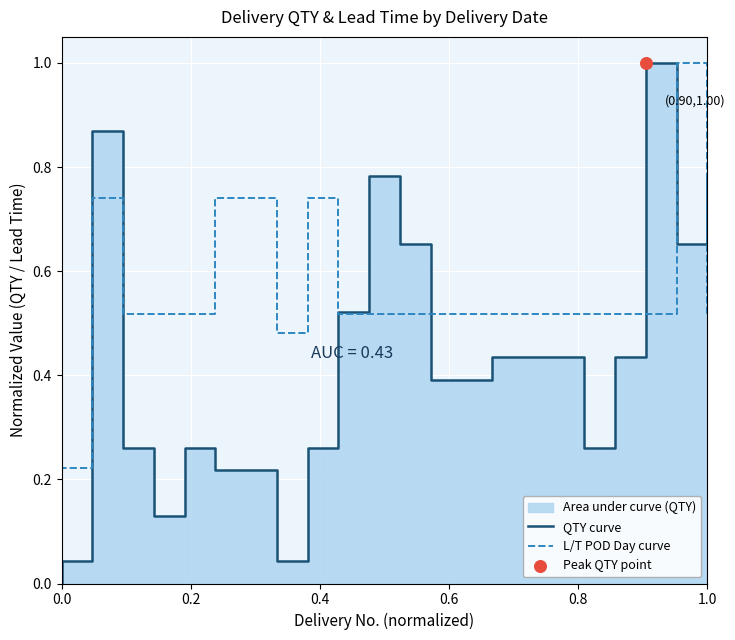

Which series reaches the maximum Y coordinate?

QTY curve